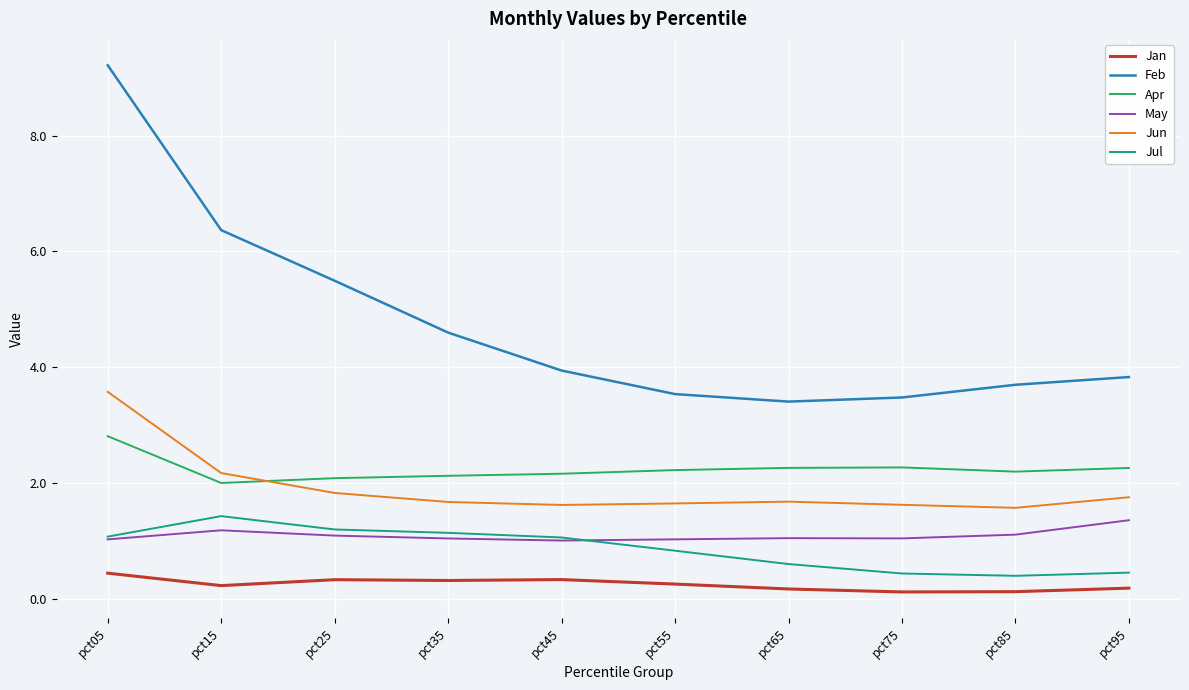

What is the maximum value for Jun?

3.6